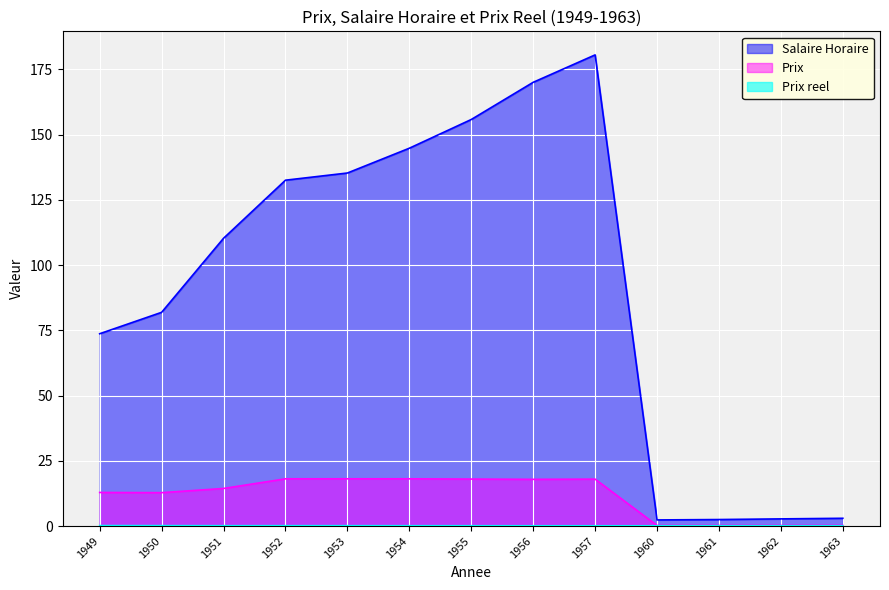

How many Prix reel values are between 0 and 1?

13